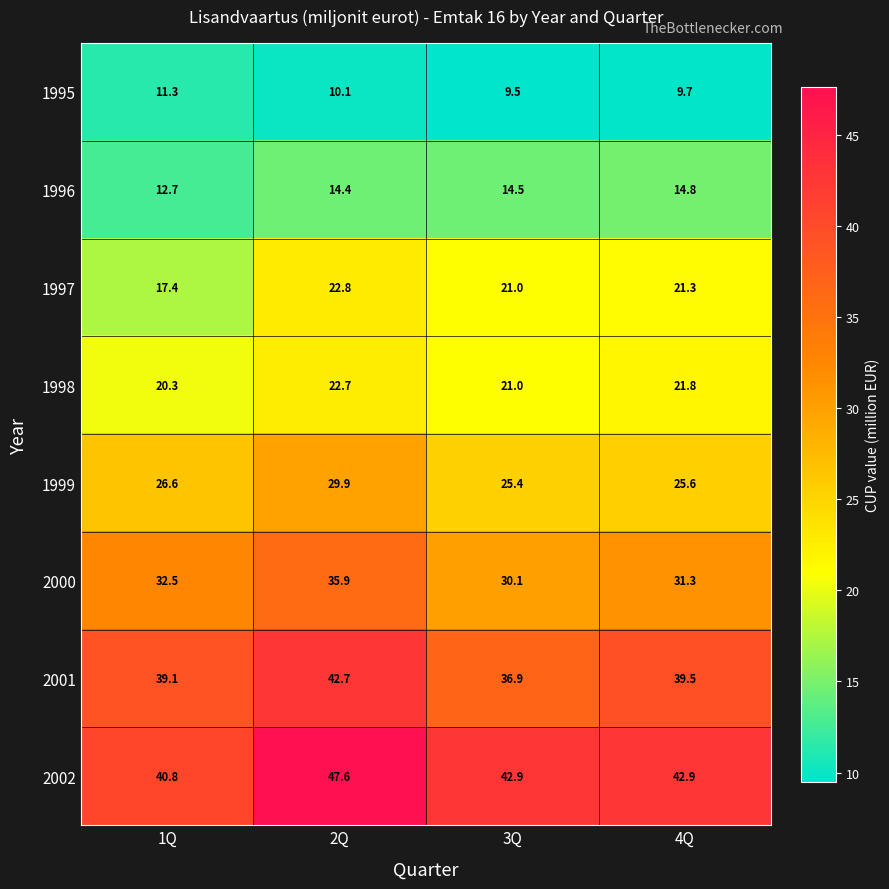

What is the maximum value shown in the chart?

47.6